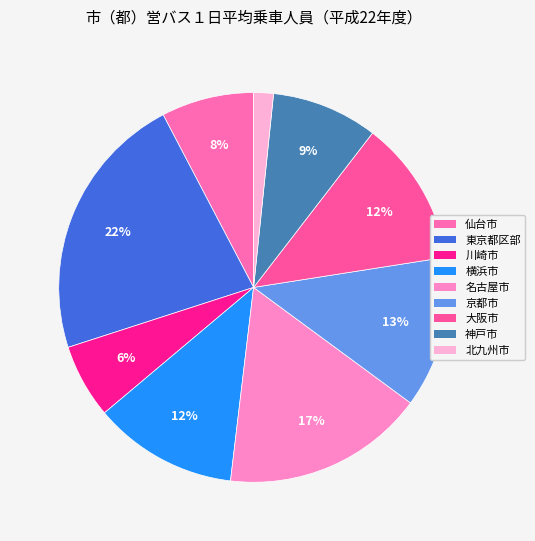

To the nearest percent, what percentage of the pie is 東京都区部?

22%